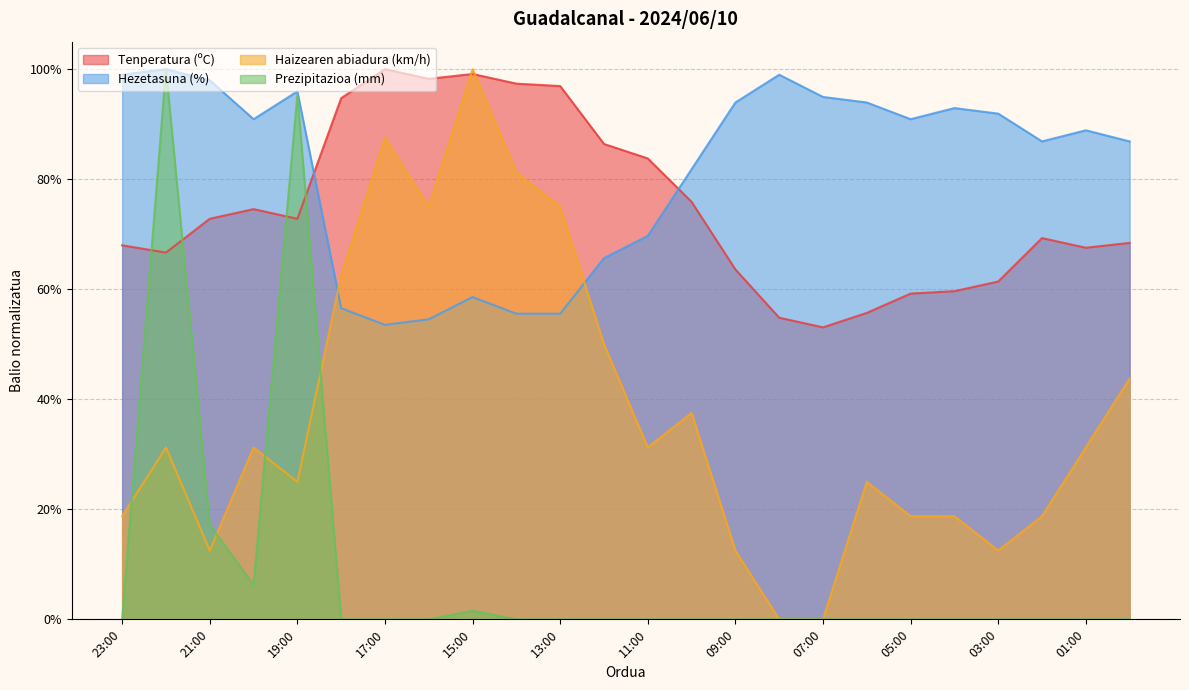

What position from the left is 18:00?

6